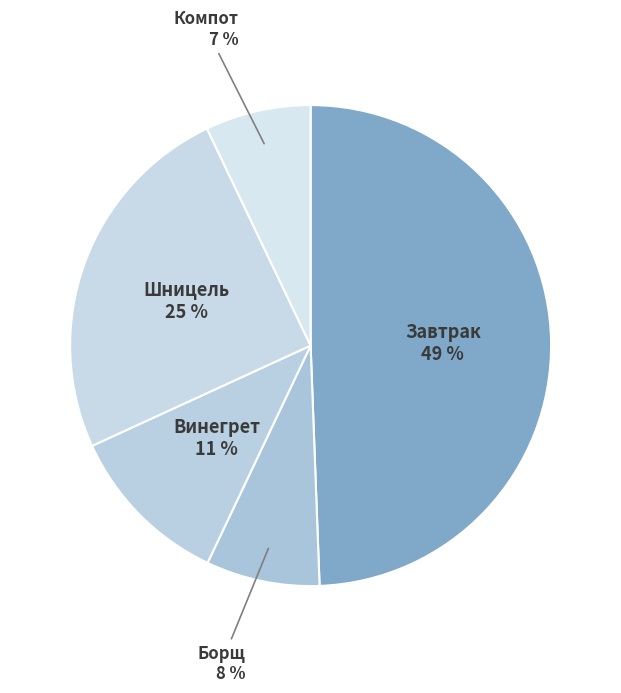

Count the number of slices in the pie.

5